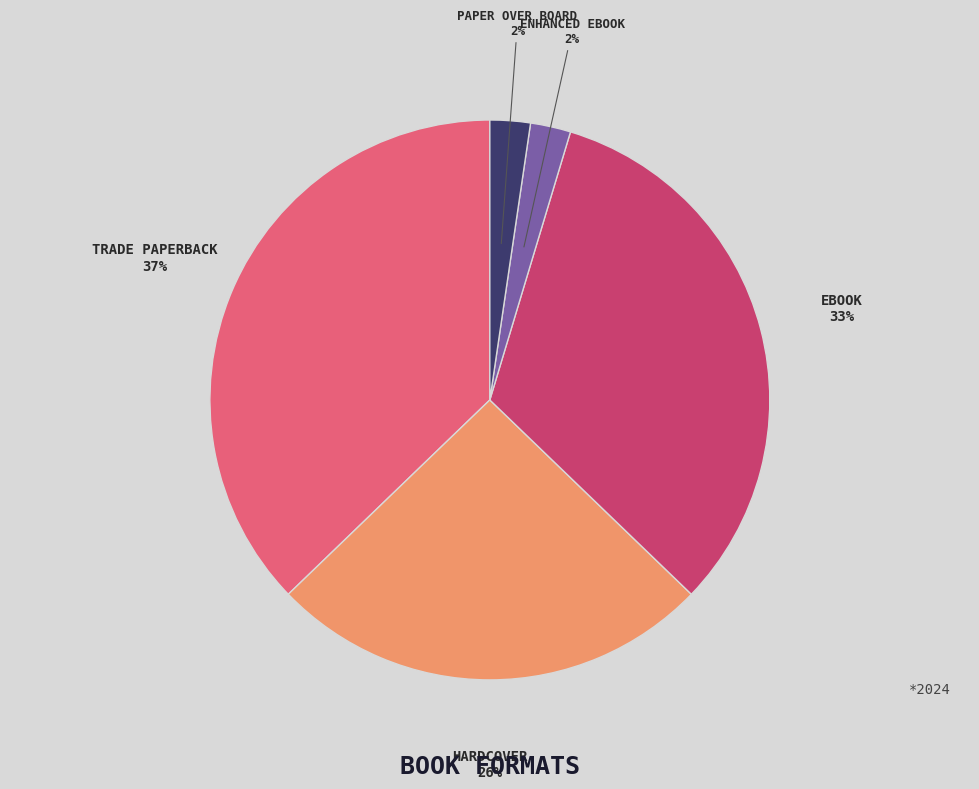

Does any single category account for the majority?

No